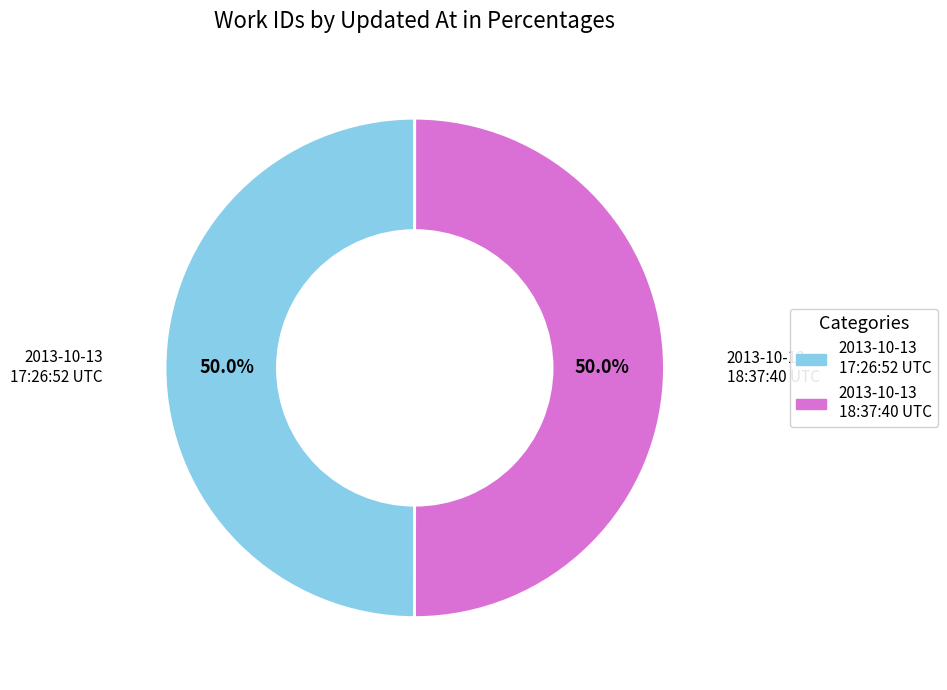

What portion of the pie excludes 2013-10-13 17:26:52 UTC?

50.0%